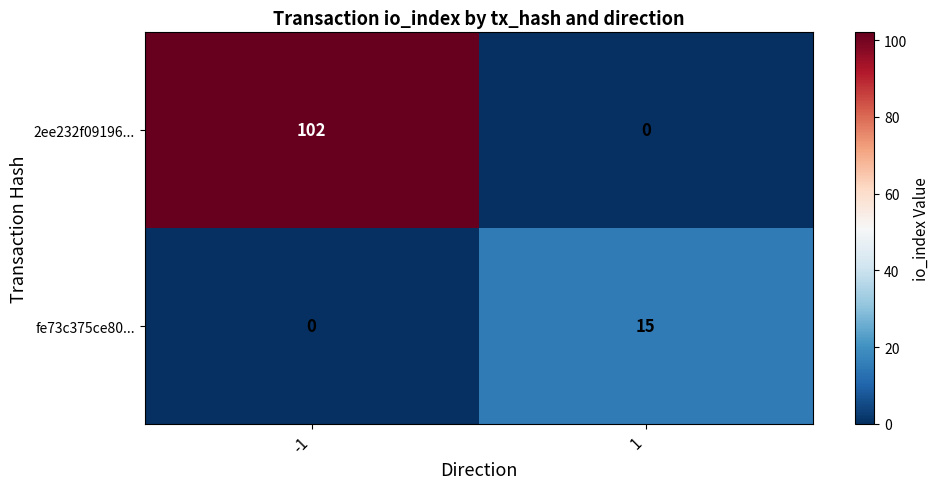

What is the difference between the maximum and minimum values in the 2ee232f09196... series?

102